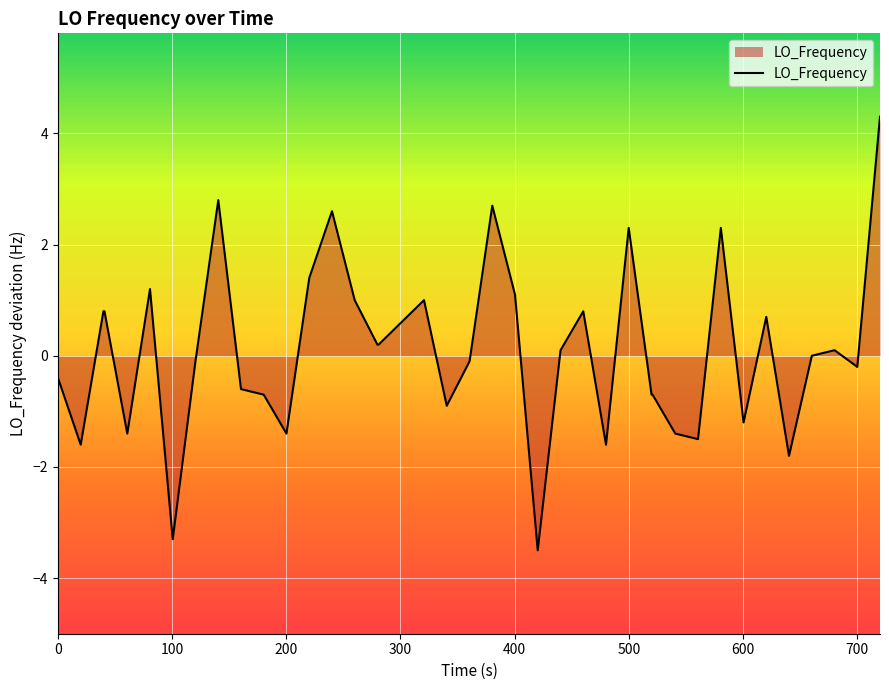

Reading left to right, extract all data points from this chart.

-0.4	-1.6	0.8	0.8	-1.4	1.2	-3.3	-0.1	2.8	-0.6	-0.7	-1.4	1.4	2.6	1.0	0.2	0.2	0.6	1.0	-0.9	-0.1	2.7	1.1	-3.5	0.1	0.8	-1.6	2.3	-0.7	-0.7	-1.4	-1.5	2.3	-1.2	0.7	-1.8	0.0	0.1	-0.2	4.3